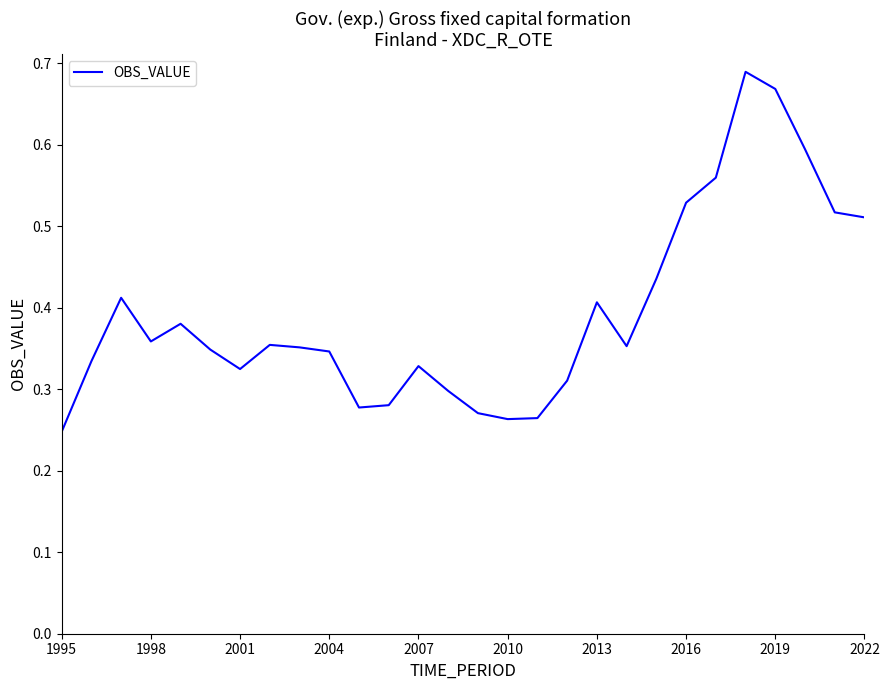

Reading right to left, extract all data points from this chart.

0.5	0.5	0.6	0.7	0.7	0.6	0.5	0.4	0.4	0.4	0.3	0.3	0.3	0.3	0.3	0.3	0.3	0.3	0.3	0.4	0.4	0.3	0.3	0.4	0.4	0.4	0.3	0.2